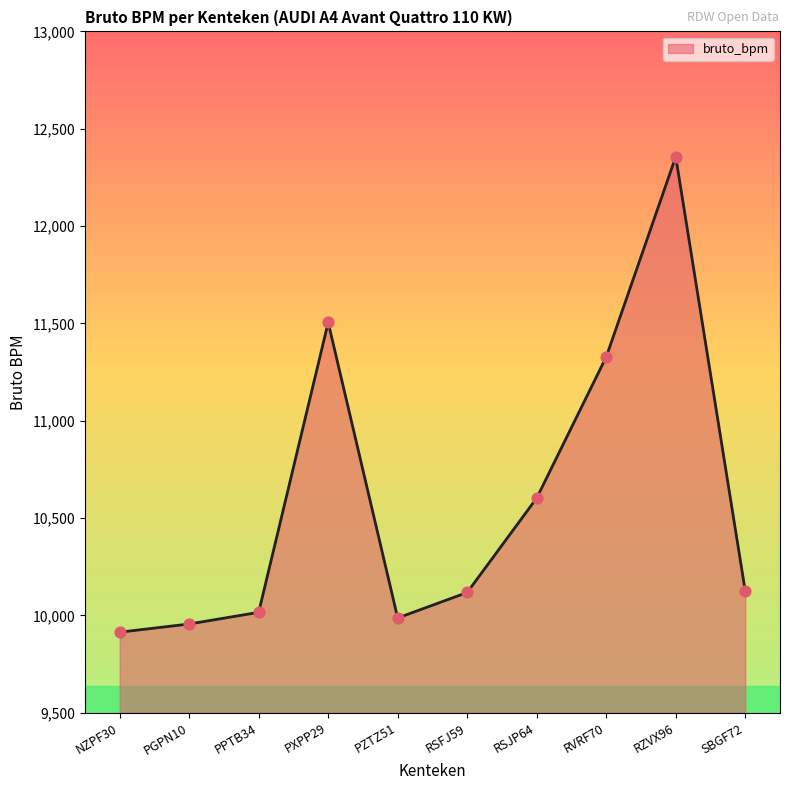

What is the change in value from PPTB34 to SBGF72?

+109